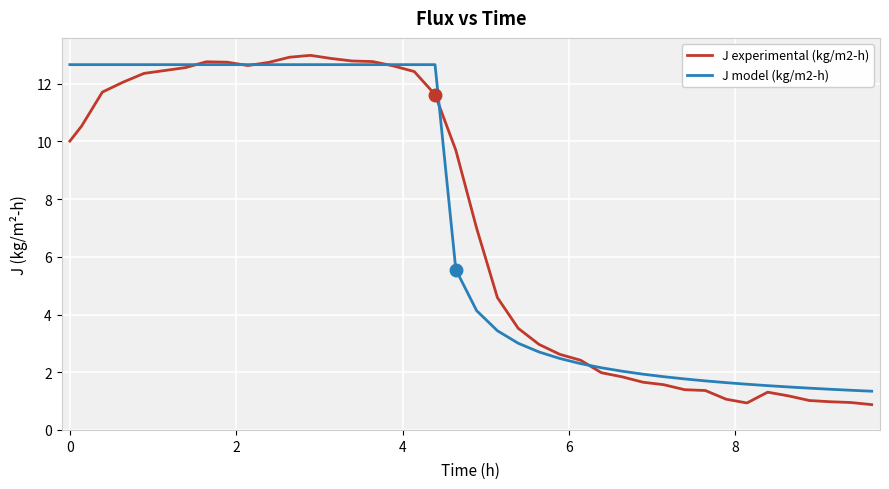

What is the lowest value of the J model (kg/m2-h) series?

1.3